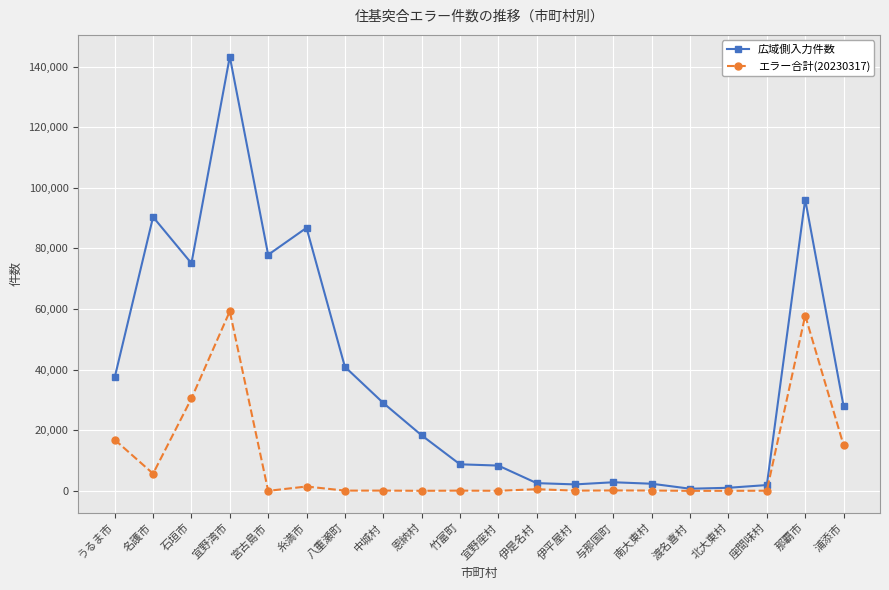

What is the smallest value displayed?

2